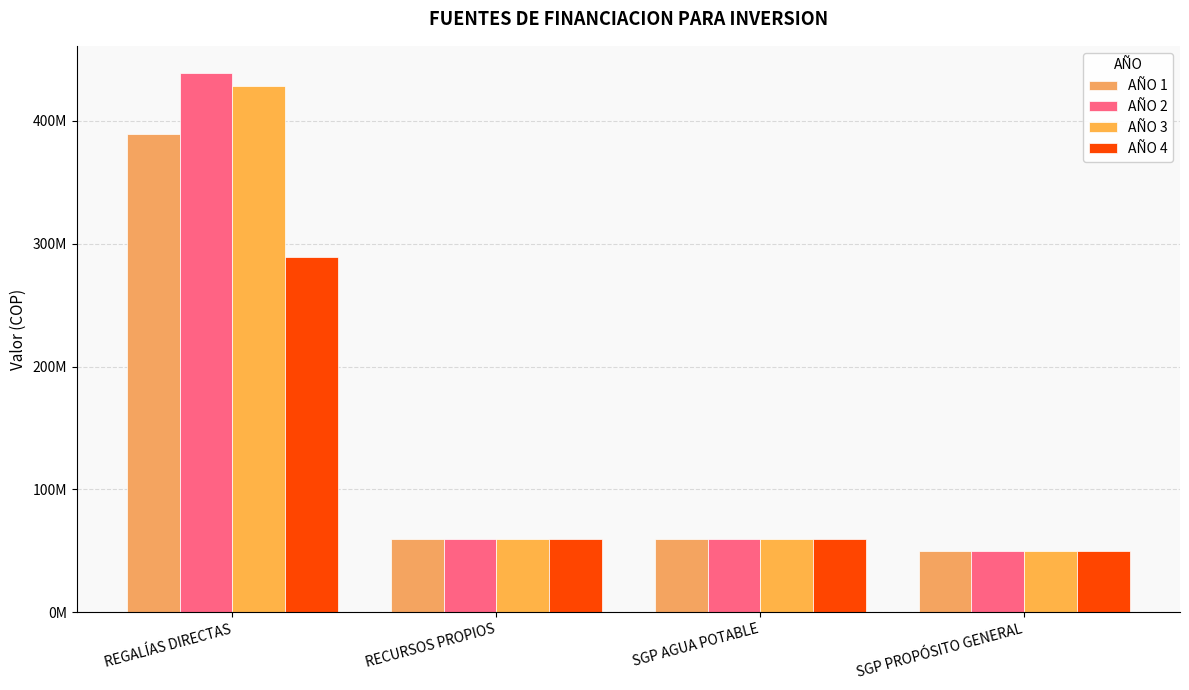

List the labels in order of AÑO 2 value, largest first.

REGALÍAS DIRECTAS, RECURSOS PROPIOS, SGP AGUA POTABLE, SGP PROPÓSITO GENERAL